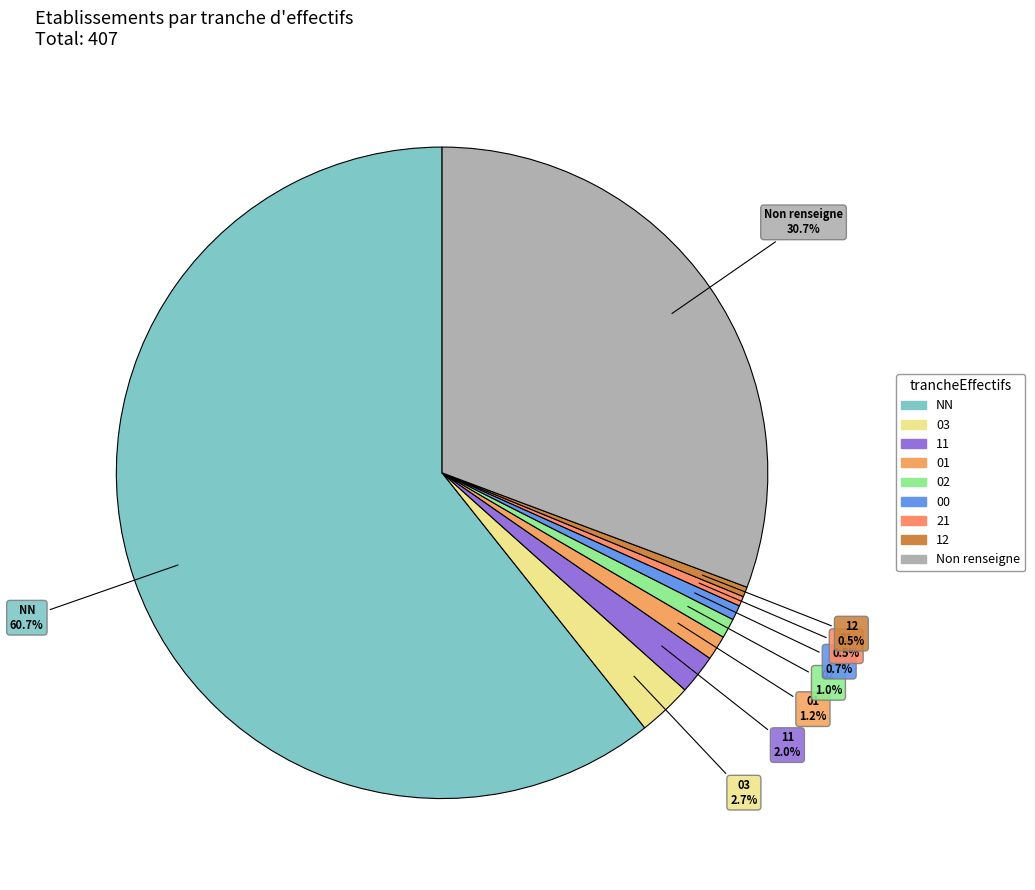

Is there a majority slice in this chart?

Yes